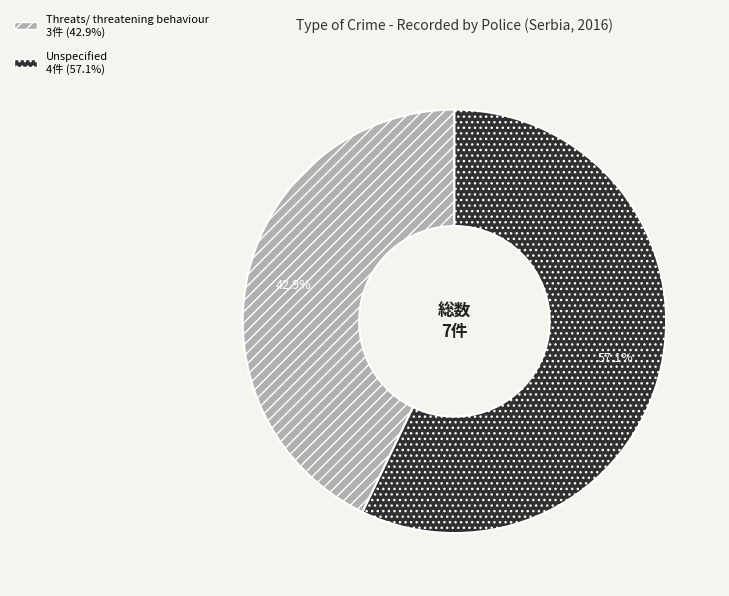

Rank the categories by value from highest to lowest.

Unspecified, Threats/ threatening behaviour